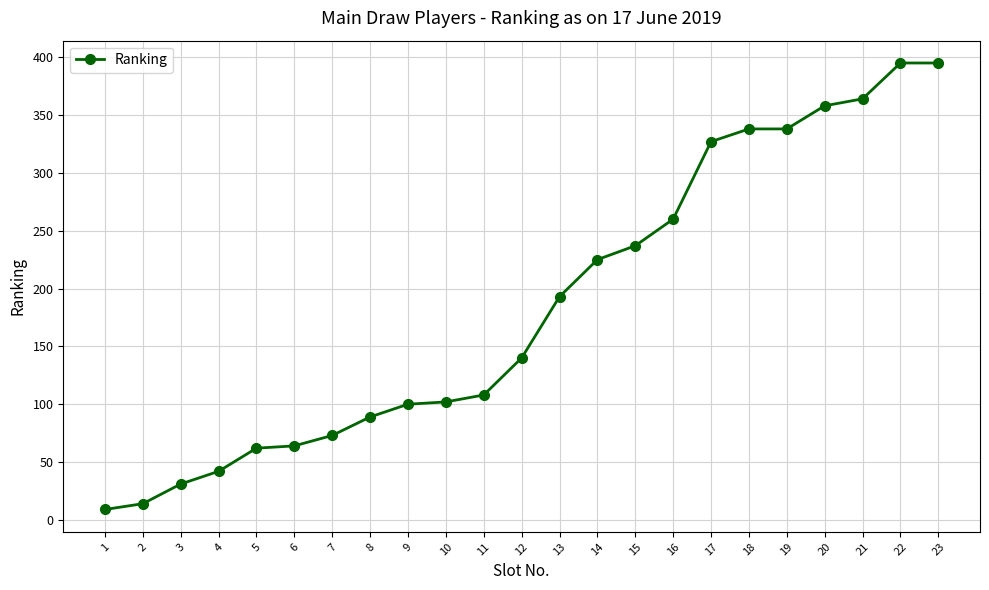

Reading right to left, what are all the values shown in this chart?

23=395	22=395	21=364	20=358	19=338	18=338	17=327	16=260	15=237	14=225	13=193	12=140	11=108	10=102	9=100	8=89	7=73	6=64	5=62	4=42	3=31	2=14	1=9